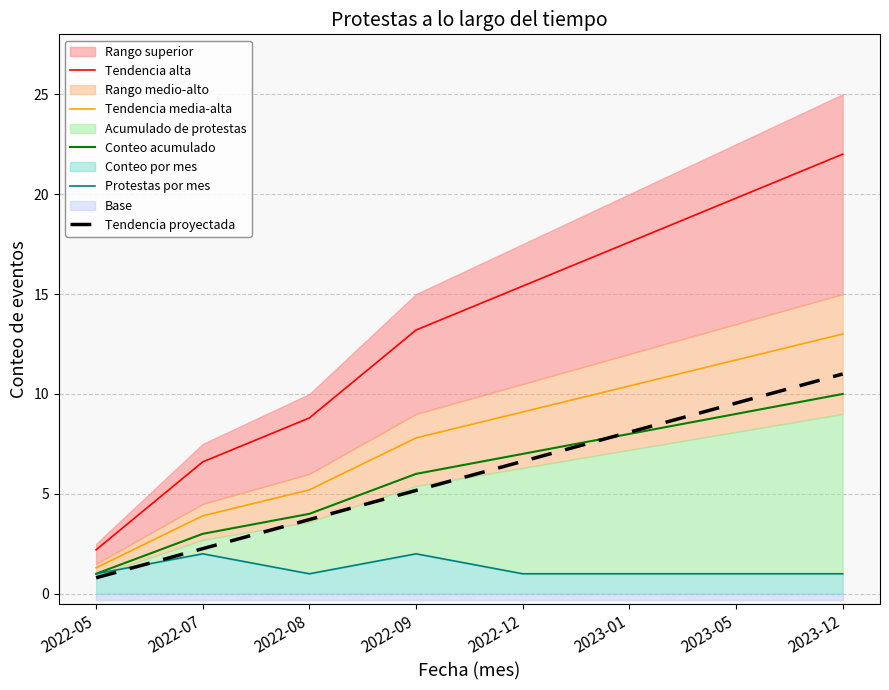

Which has a higher value, 2023-12 or 2023-01?

2023-12